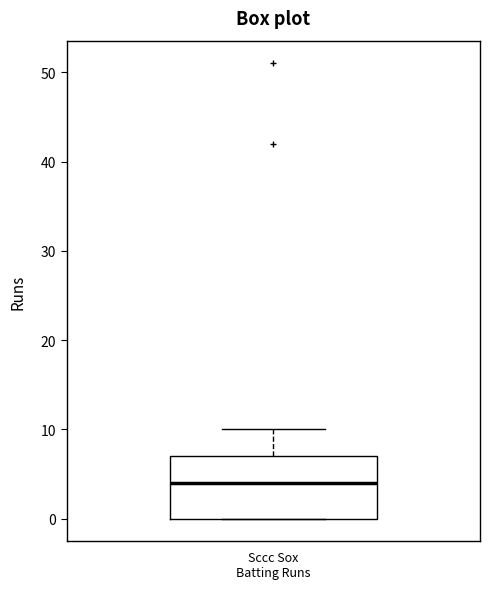

Where is the upper edge of the box for Sccc Sox Batting Runs on the y-axis? The values are not printed on the chart, so give them approximately, as read against the axis.

7